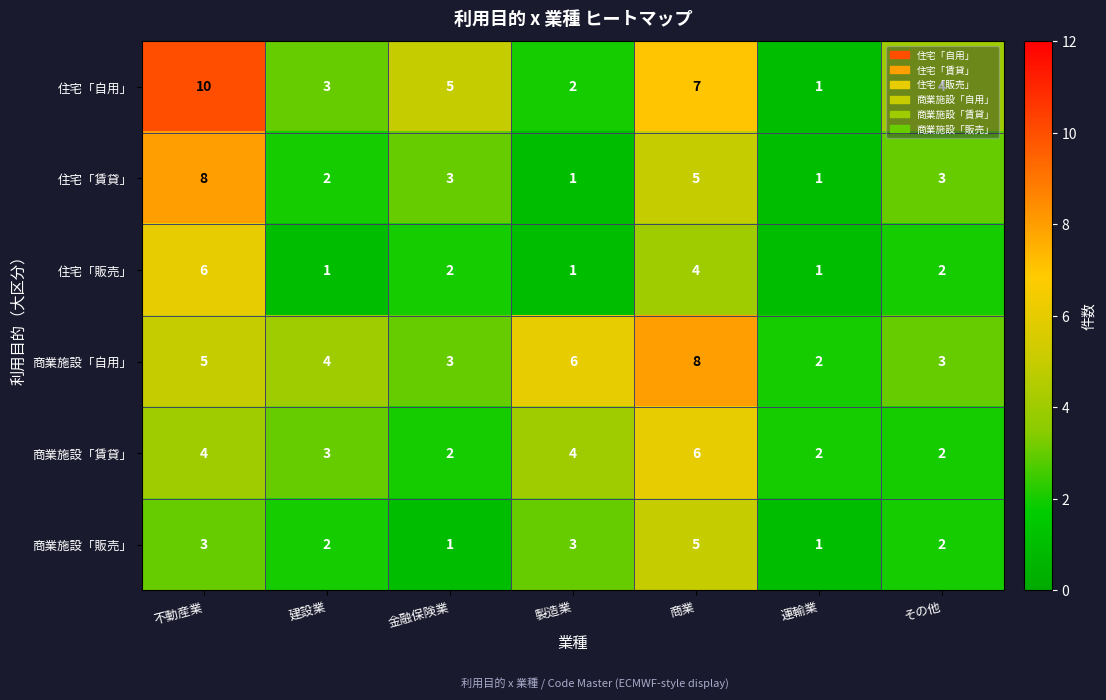

True or false: 住宅「販売」 has a value of 4 at 商業.

True